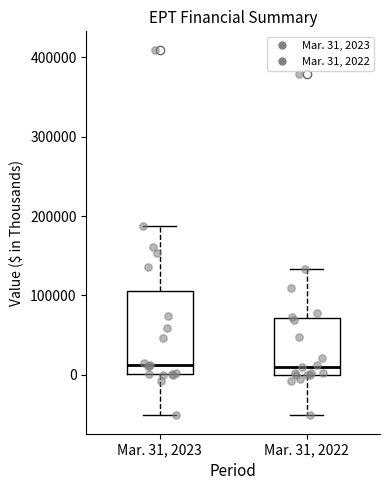

Where is the upper edge of the box for Mar. 31, 2022 on the y-axis? The values are not printed on the chart, so give them approximately, as read against the axis.

70000